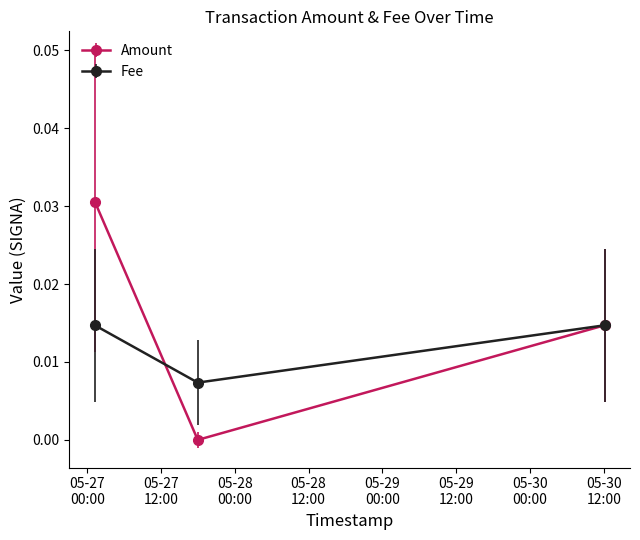

Rank the series by their average value, from lowest to highest.

Fee, Amount